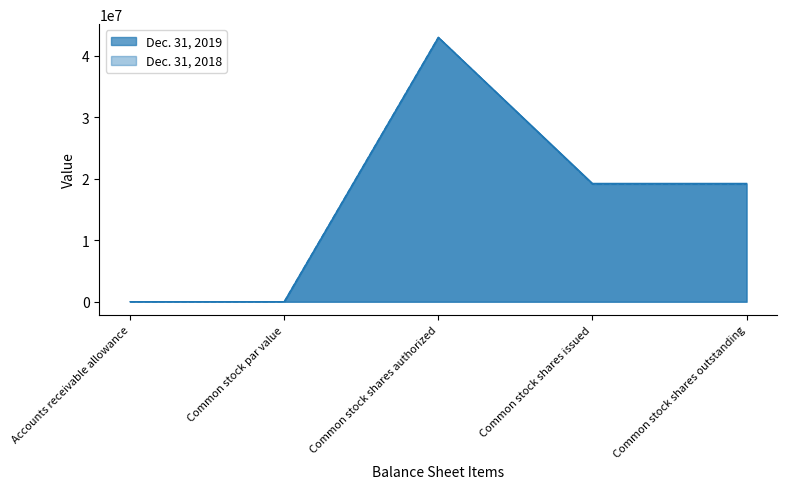

True or false: Dec. 31, 2018 has more than 1 interior local peaks.

False